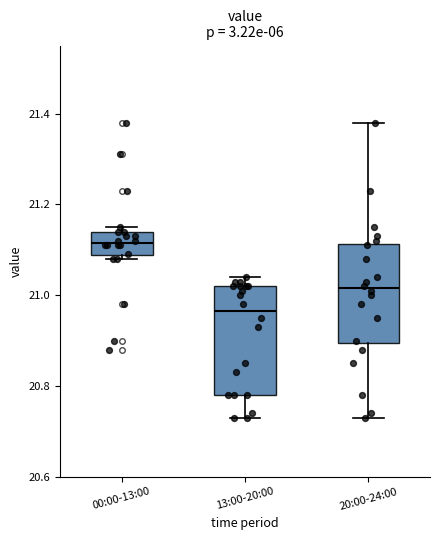

Reading left to right, read every box against the y-axis: the position of its median line, the range the box covers, and the ends of its whiskers. The values are not printed on the chart, so give them approximately, as read against the axis.

00:00-13:00: median 21.12, box 21.08 to 21.14, whiskers 21.08 (just below the box's lower edge) to 21.16
13:00-20:00: median 20.96, box 20.78 to 21.02, whiskers 20.74 to 21.04
20:00-24:00: median 21.02, box 20.90 to 21.12, whiskers 20.74 to 21.38